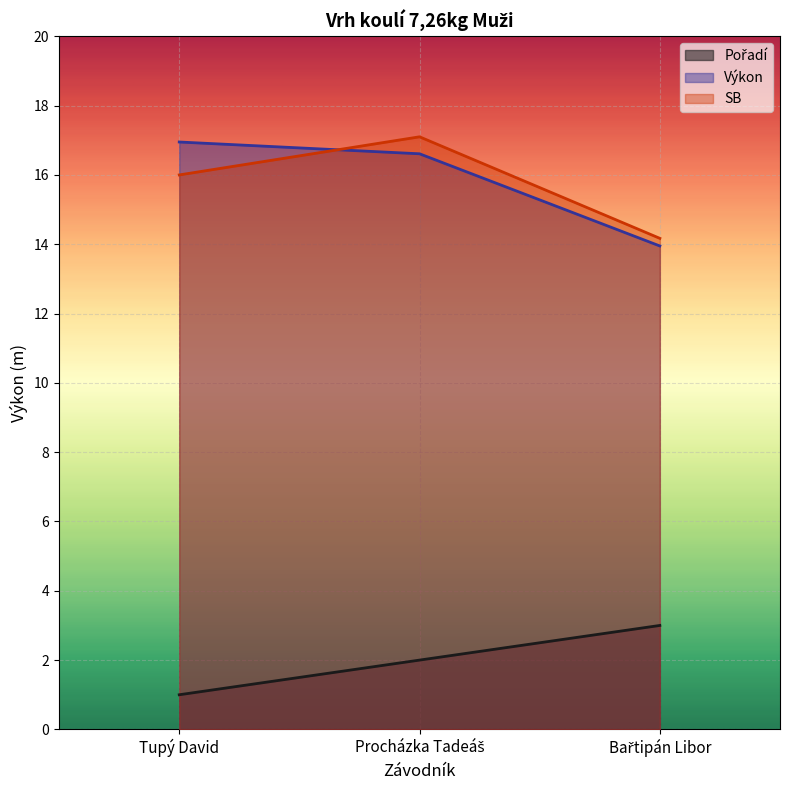

What is the difference between the highest and lowest values at Bařtipán Libor?

11.2